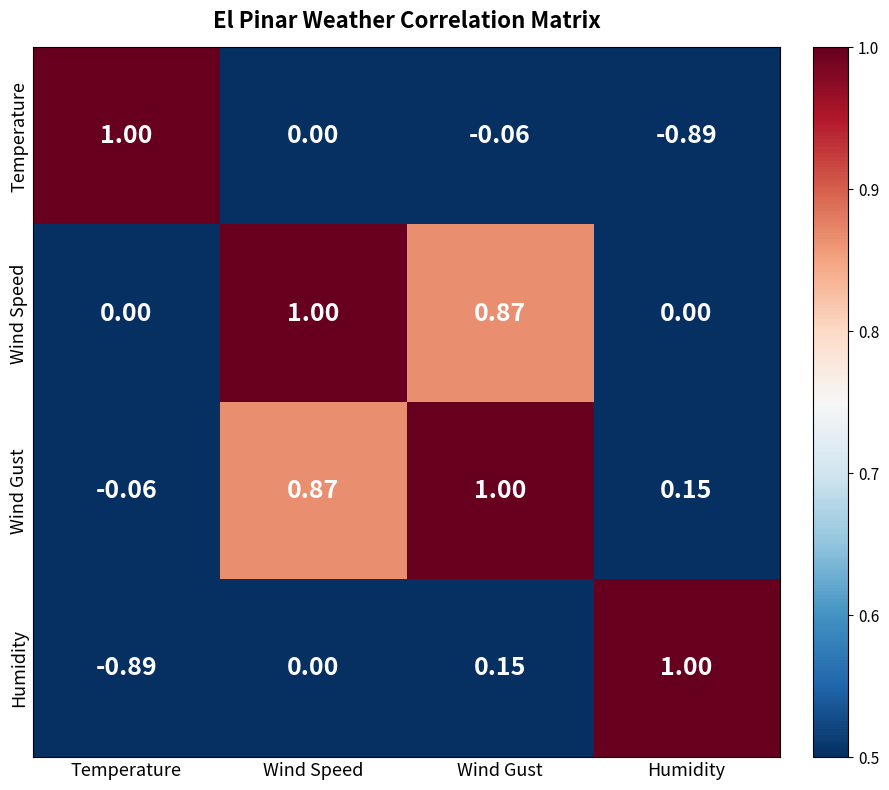

At which label is Temperature closest to 0?

Wind Speed